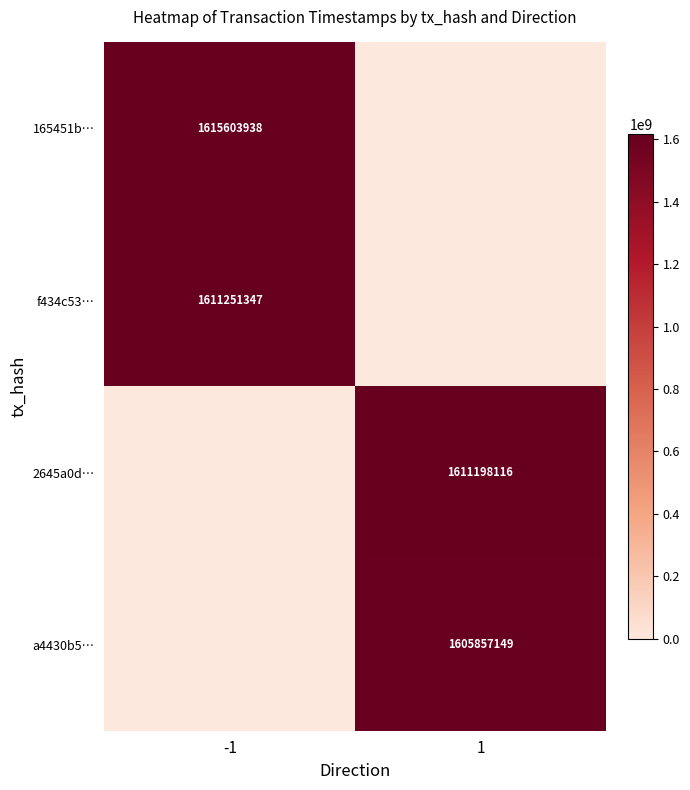

The 165451b… series shows 1615603938 at -1. True or false?

True